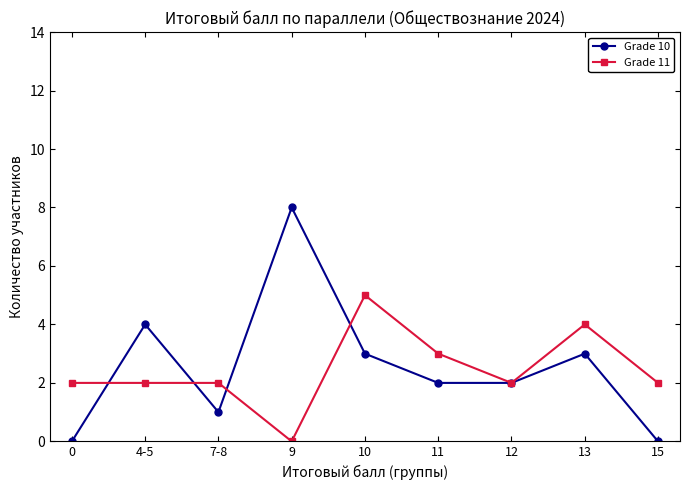

True or false: Grade 10 has more than 0 interior local peaks.

True